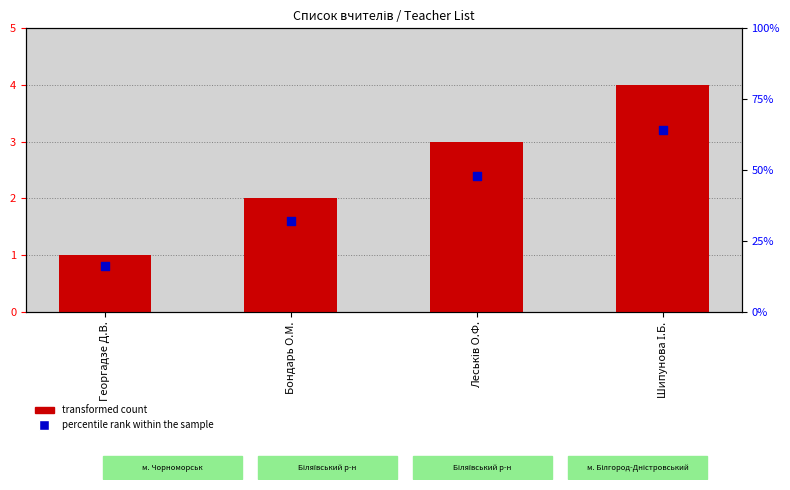

What are all the series names shown in the legend?

transformed count, percentile rank within the sample